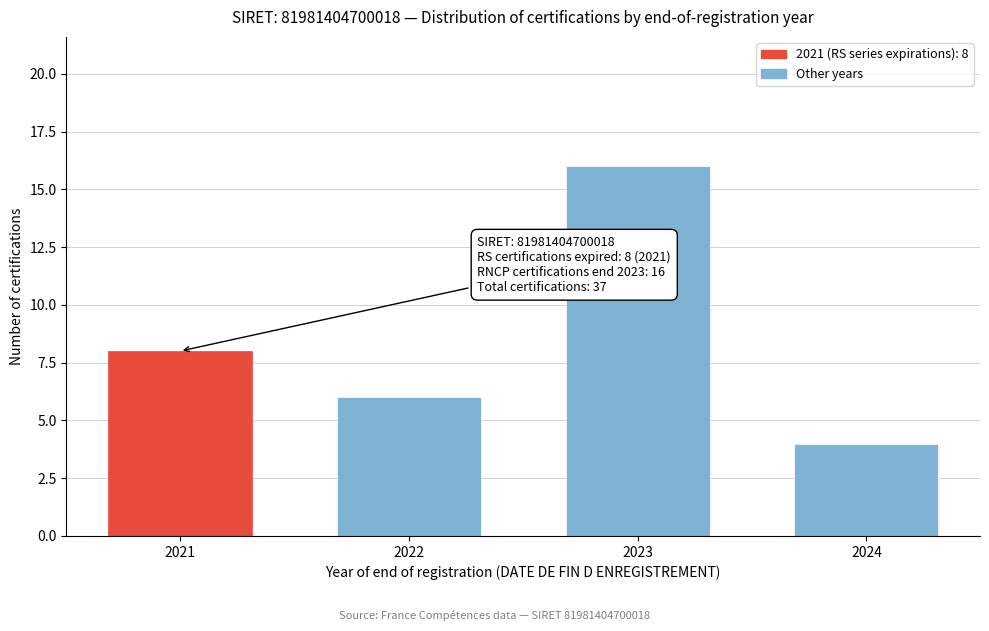

Reading left to right, extract all data points from this chart.

2021=8	2022=6	2023=16	2024=4